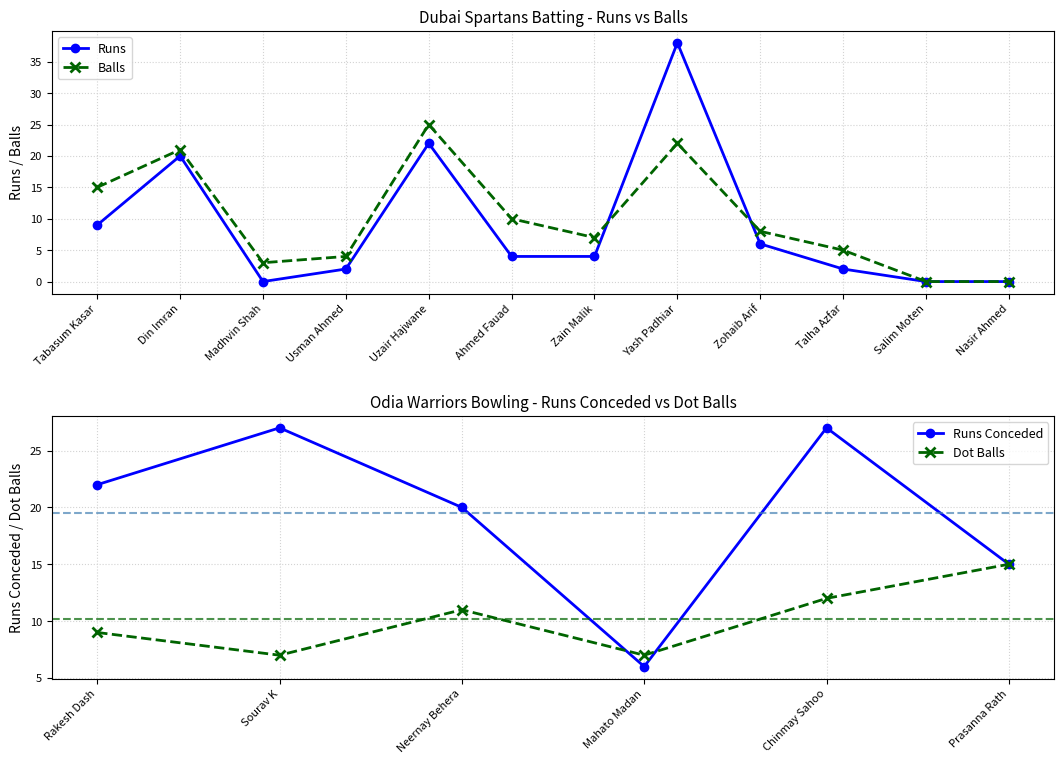

True or false: Runs has a value of 4 at Ahmed Fauad.

True